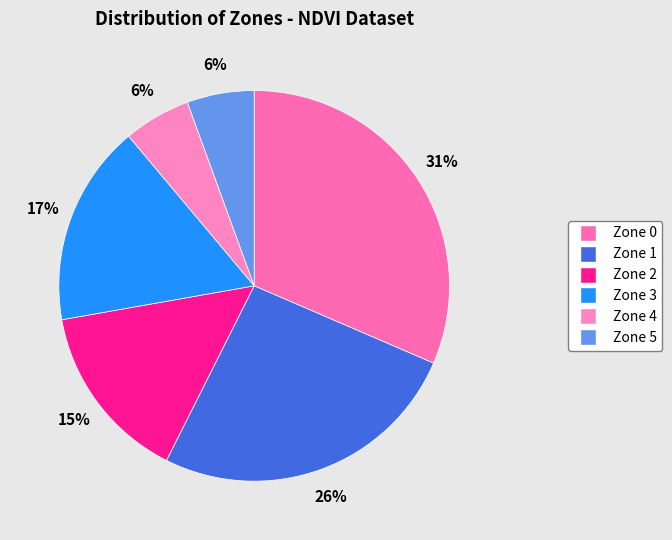

Do Zone 3 and Zone 2 together represent more than half of the pie?

No